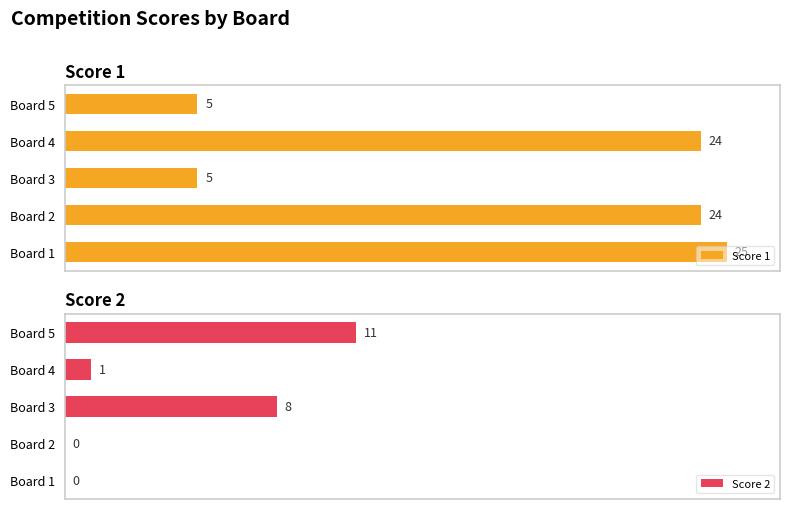

At 5, list the series in order from largest to smallest.

Score 1, Score 2